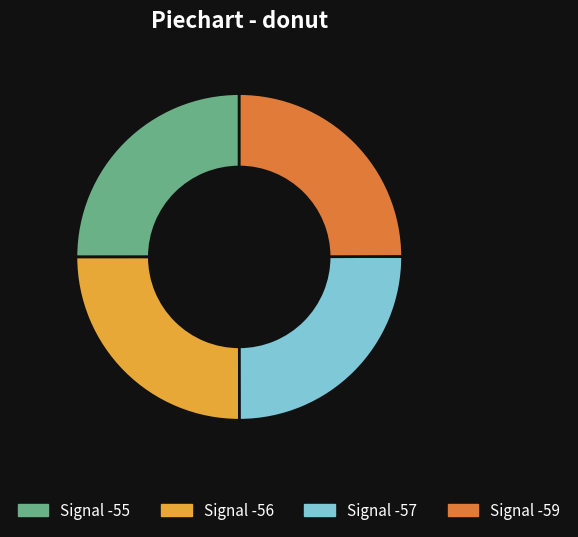

The Signal -59 slice represents 25% of the pie. True or false?

True